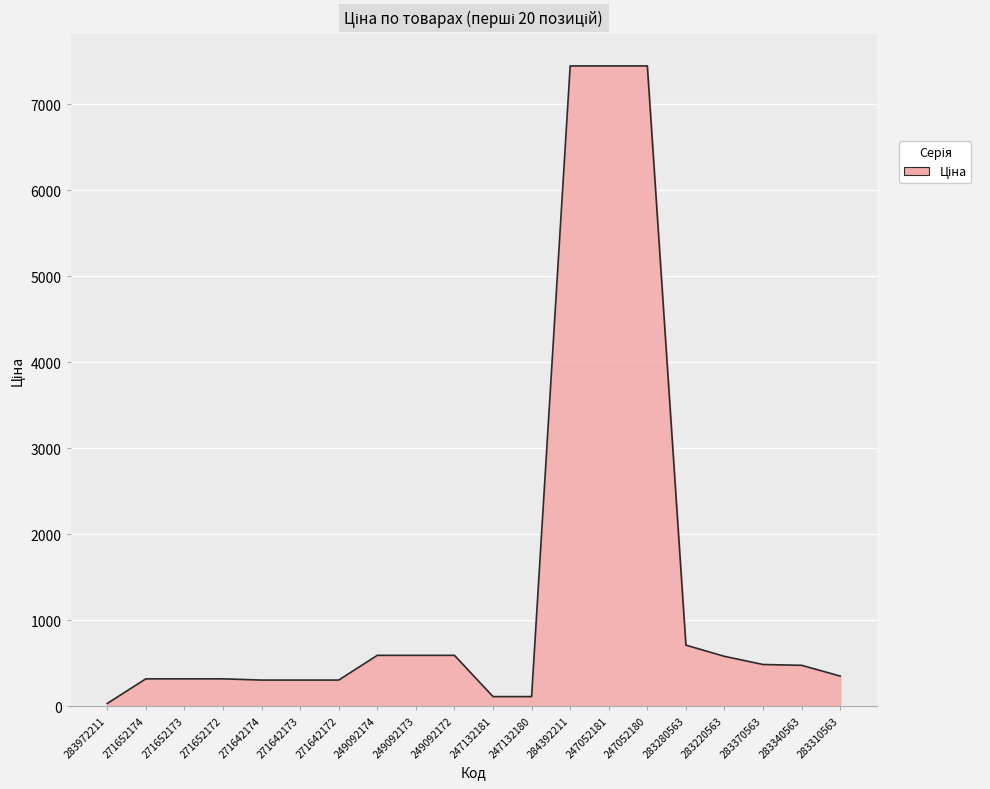

How many values are below 475?

10